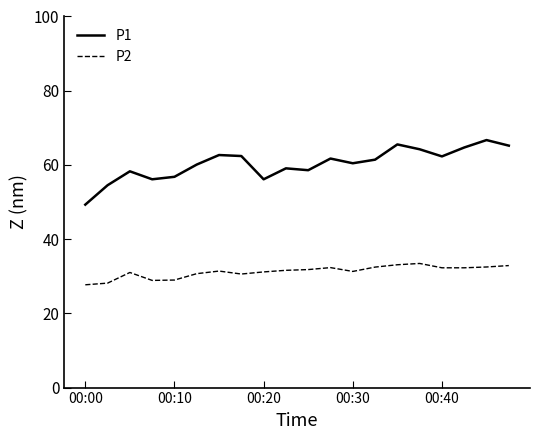

Which series has the widest spread of values?

P1